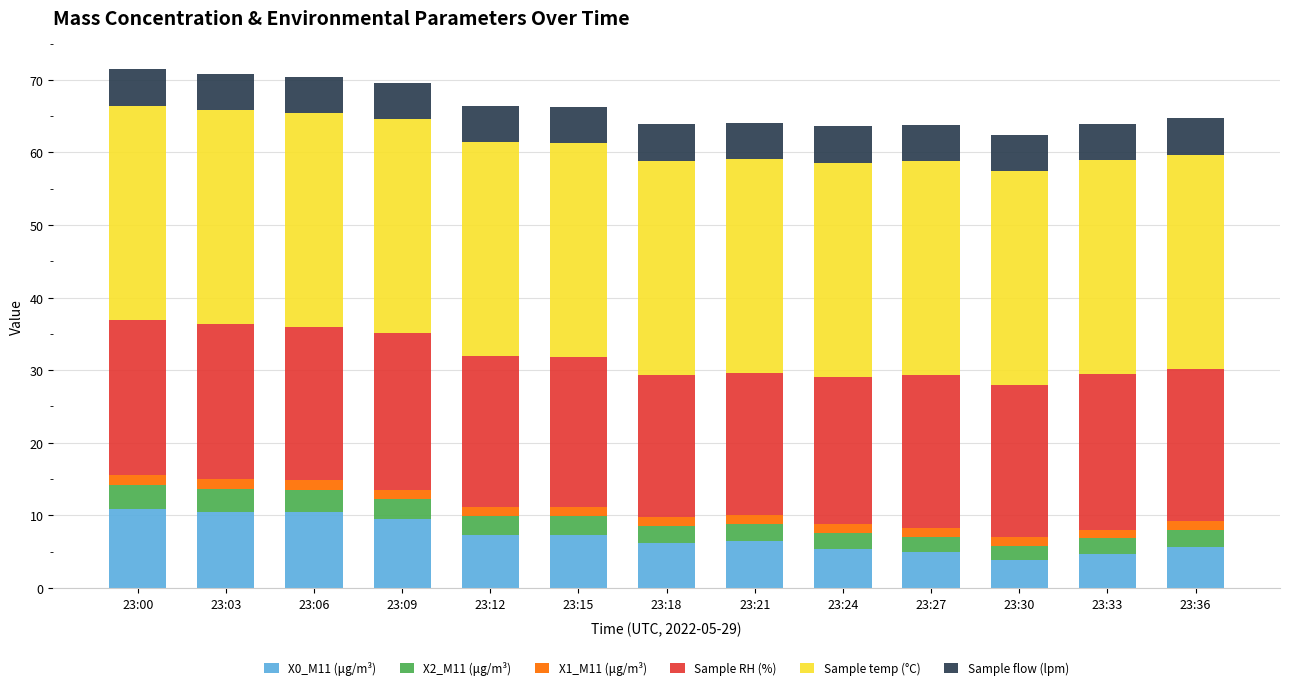

Is it true that X0_M11 (μg/m³) equals 4.7 at 23:33?

True